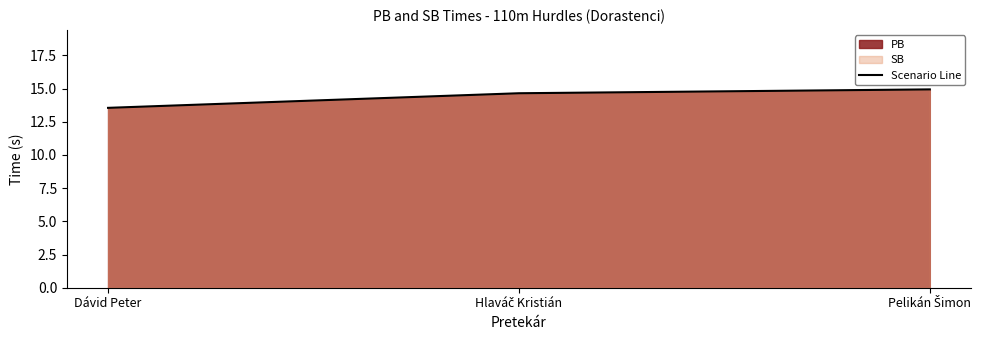

Count the values in the range 13 to 14.

1